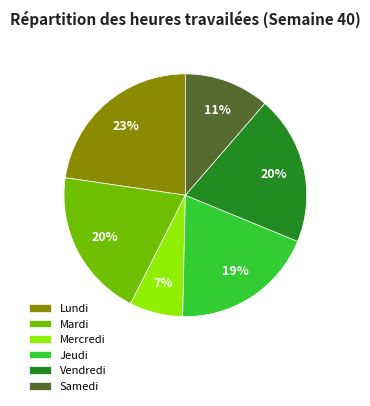

Does any single category account for the majority?

No